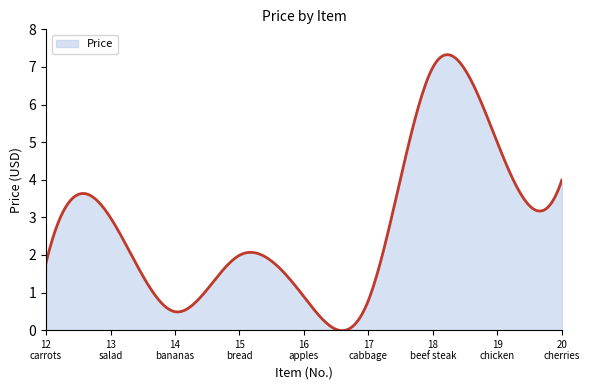

What is the difference between the maximum and minimum values?

7.3